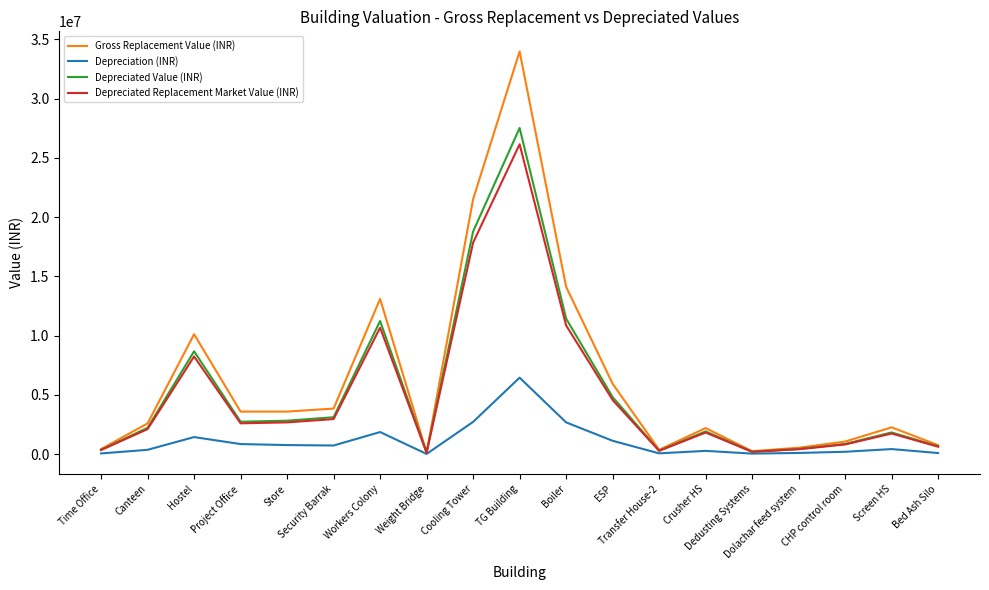

Which series has the widest spread of values?

Gross Replacement Value (INR)